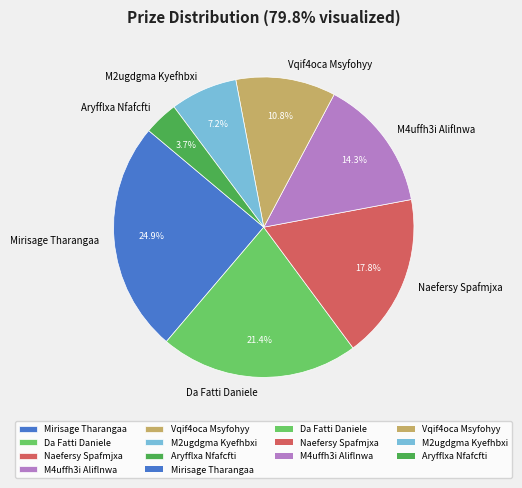

To the nearest percent, what portion does Vqif4oca Msyfohyy represent?

11%